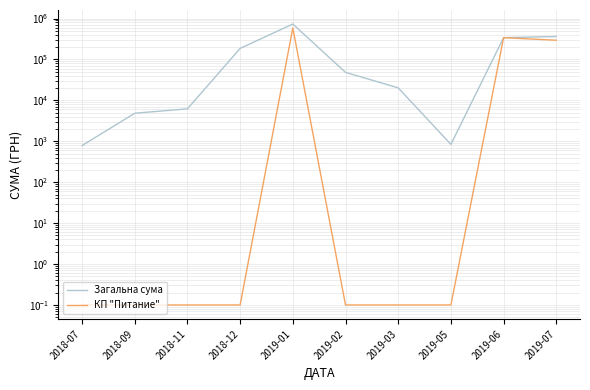

What is the minimum value for КП "Питание"?

0.1